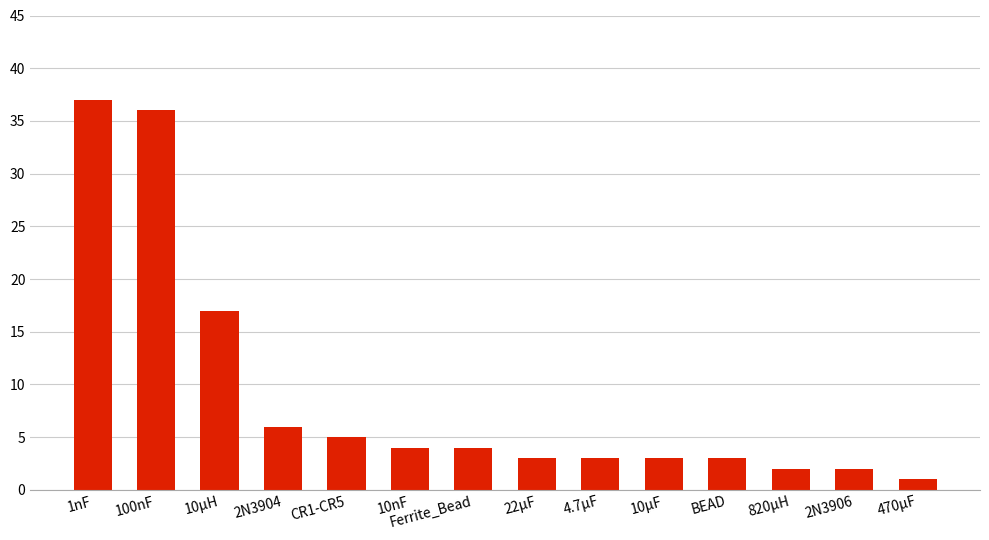

Is it true that the value at Ferrite_Bead is 2?

False